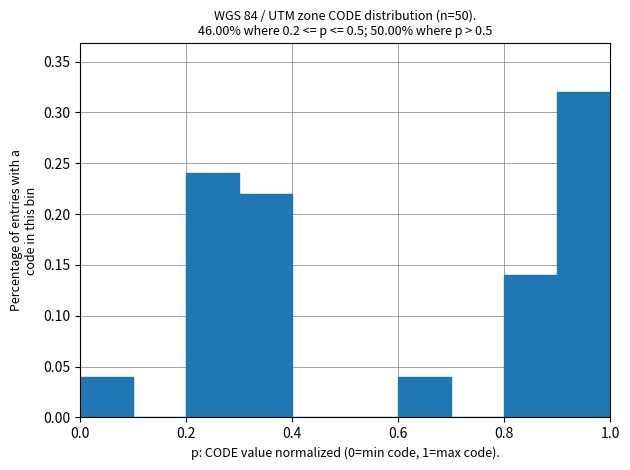

Reading left to right, list every bar in this chart as the range it spans on the x-axis followed by its height. The values are not printed on the chart, so give them approximately, as read against the axis.

0.0 to 0.1: 0.04
0.1 to 0.2: 0
0.2 to 0.3: 0.24
0.3 to 0.4: 0.22
0.4 to 0.5: 0
0.5 to 0.6: 0
0.6 to 0.7: 0.04
0.7 to 0.8: 0
0.8 to 0.9: 0.14
0.9 to 1.0: 0.32